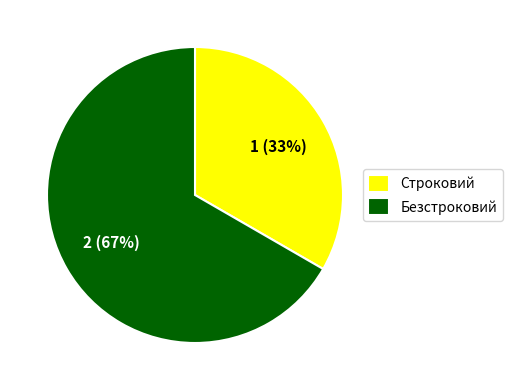

Which slice is the smallest?

Строковий